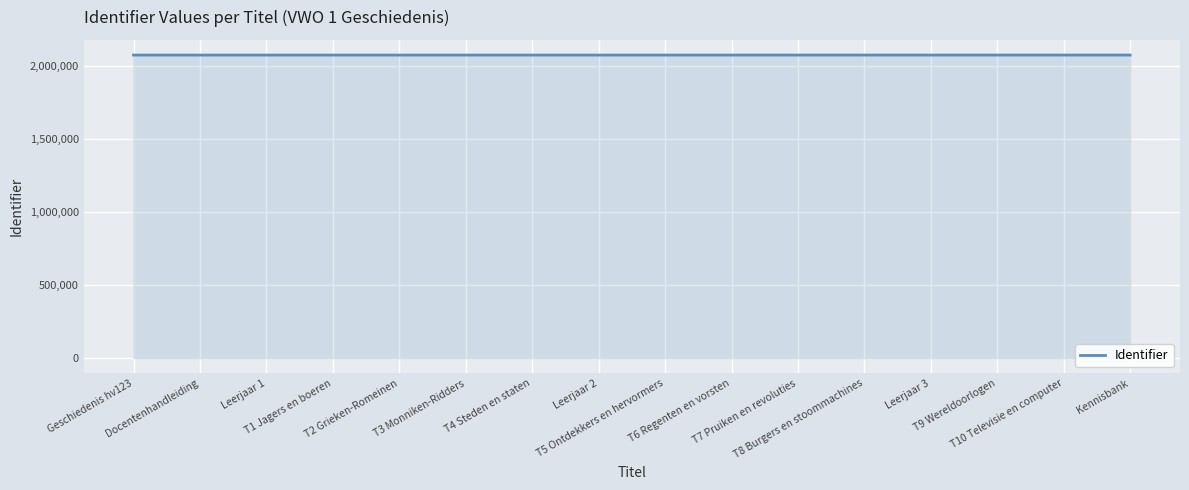

What is the greatest value displayed?

2076668